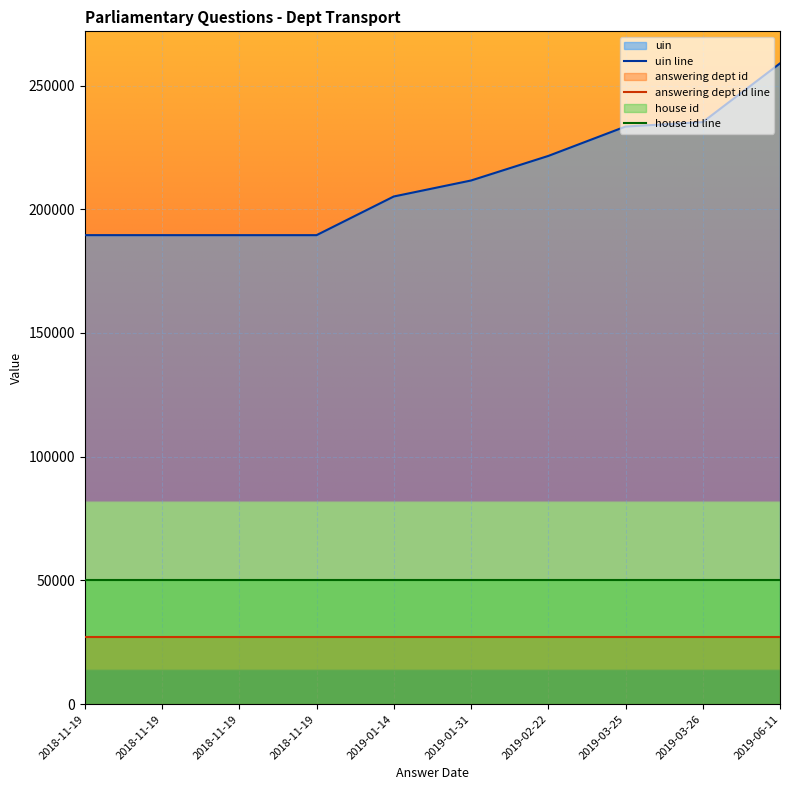

Which series has the widest spread of values?

uin line